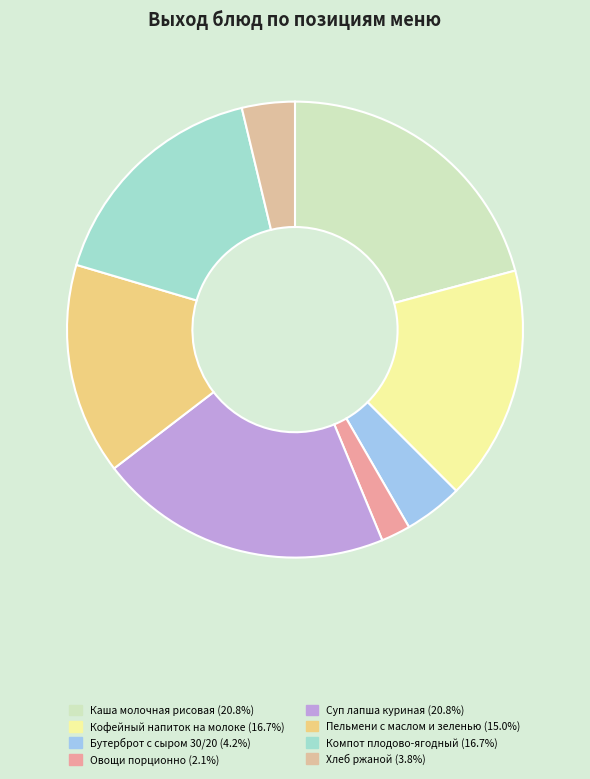

Is there a majority slice in this chart?

No